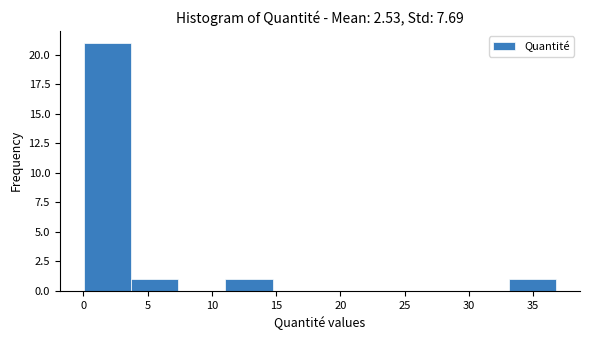

Reading left to right, list every bar in this chart as the range it spans on the x-axis followed by its height. Neither the bar edges nor the heights are printed on the chart, so give them approximately, as read against the axes.

0.0 to 3.5: 21
3.5 to 7.5: 1
7.5 to 11.0: 0
11.0 to 14.5: 1
14.5 to 18.5: 0
18.5 to 22.0: 0
22.0 to 26.0: 0
26.0 to 29.5: 0
29.5 to 33.0: 0
33.0 to 37.0: 1